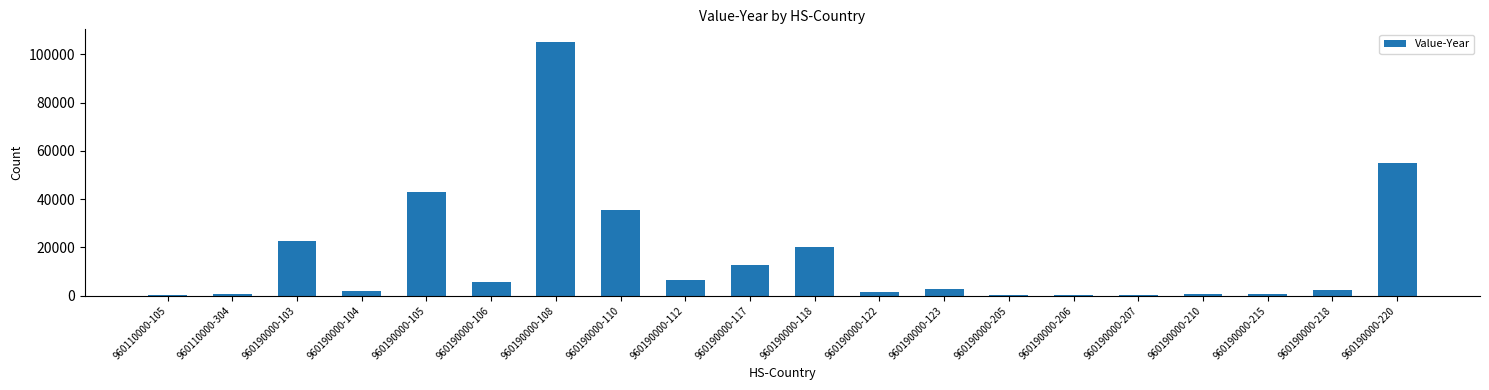

What is the change in value from 960190000-103 to 960190000-112?

-16438